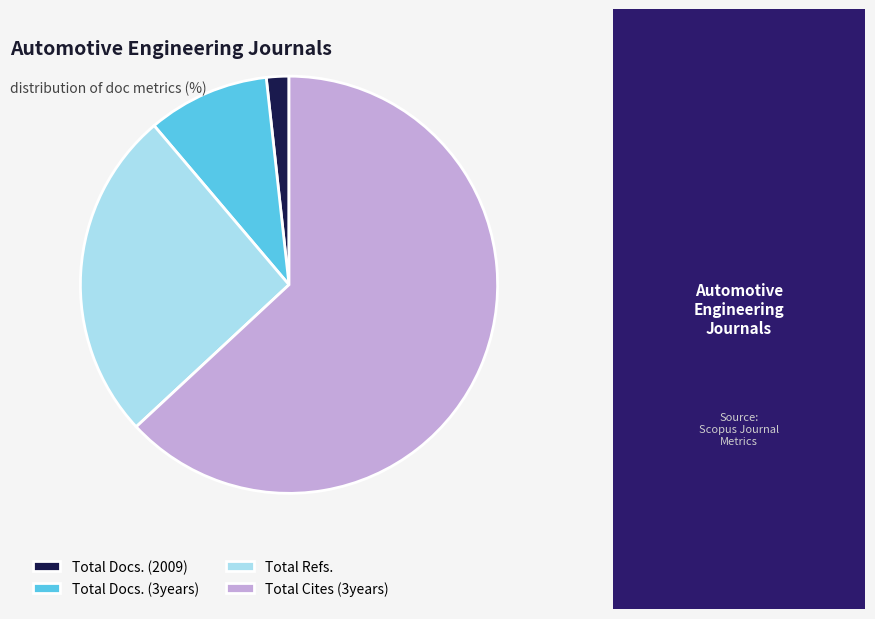

Approximately how many times larger is the value at Total Cites (3years) compared to Total Docs. (3years)?

6.7